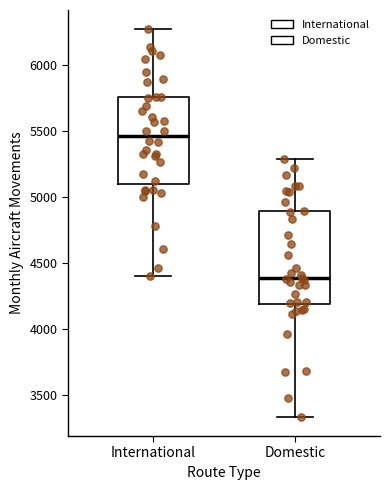

Which box has the lowest median line?

Domestic